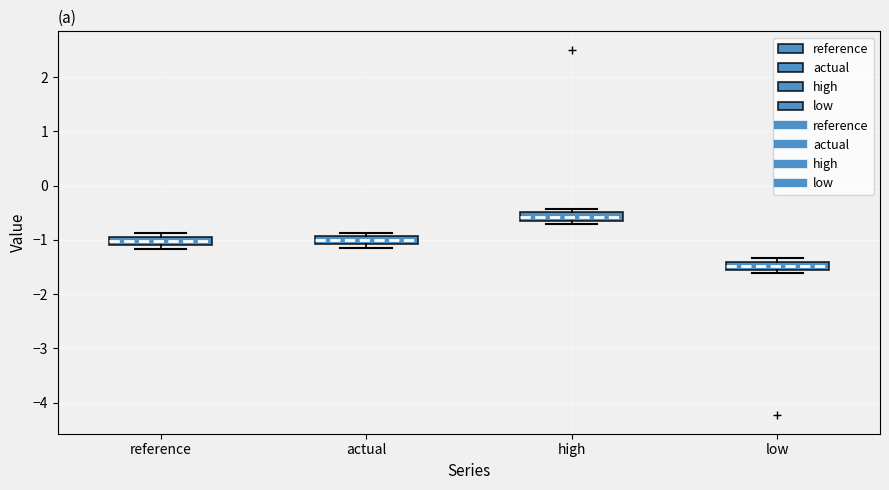

Which box's median line is the highest?

high